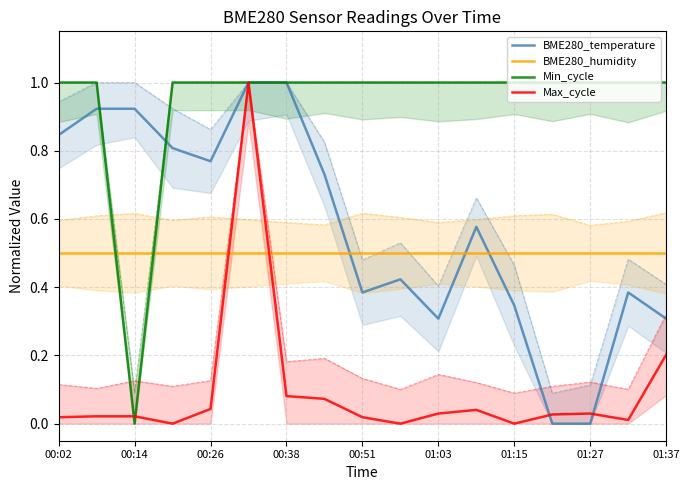

At which category does the chart reach its minimum across all series?

13